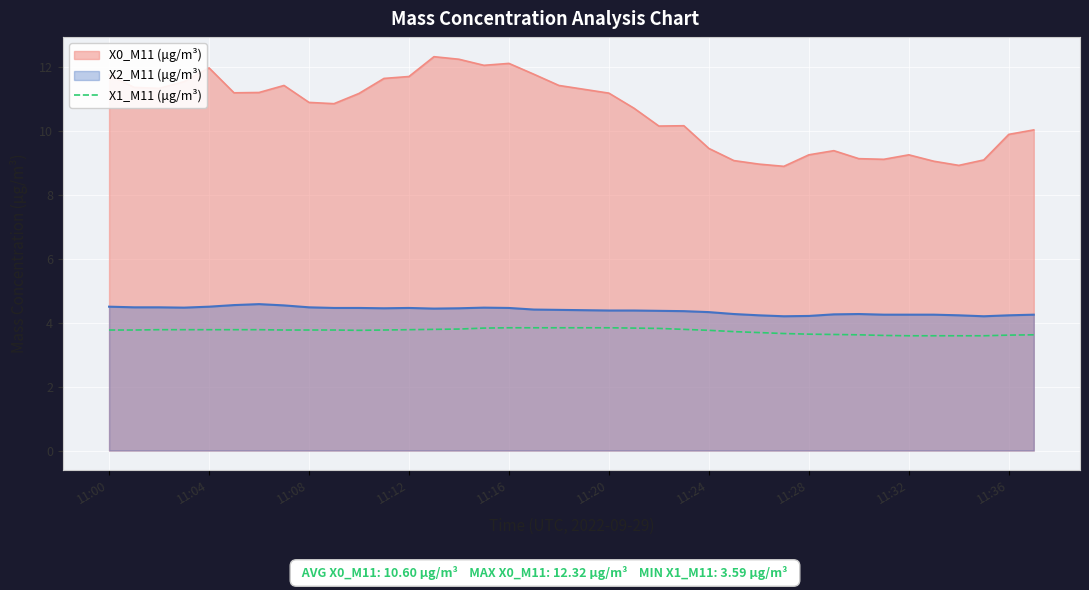

What is the greatest value displayed?

12.3